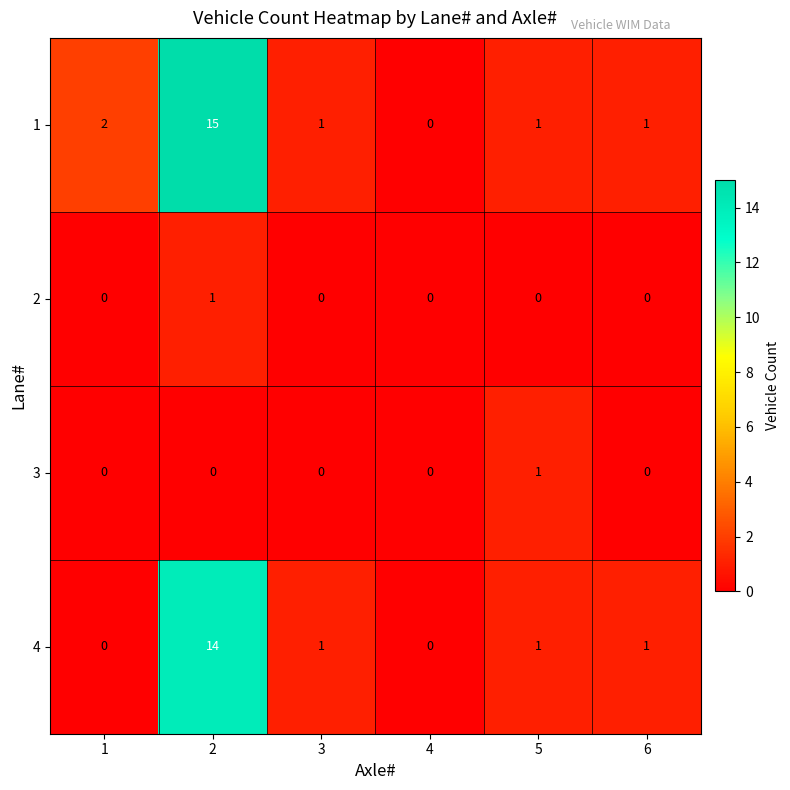

What is the greatest value displayed?

15